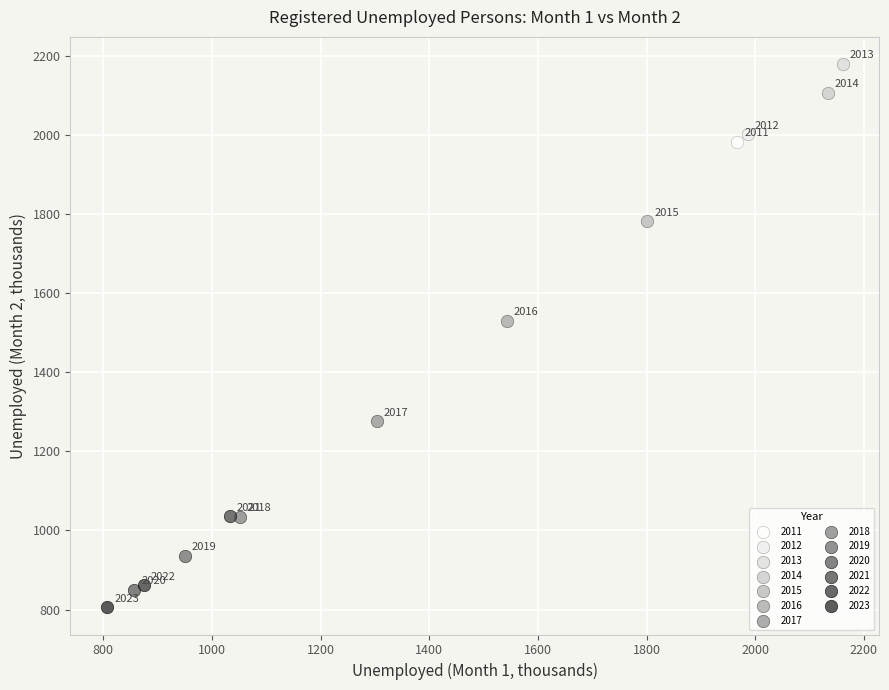

What are all the series names shown in the legend?

2011, 2012, 2013, 2014, 2015, 2016, 2017, 2018, 2019, 2020, 2021, 2022, 2023